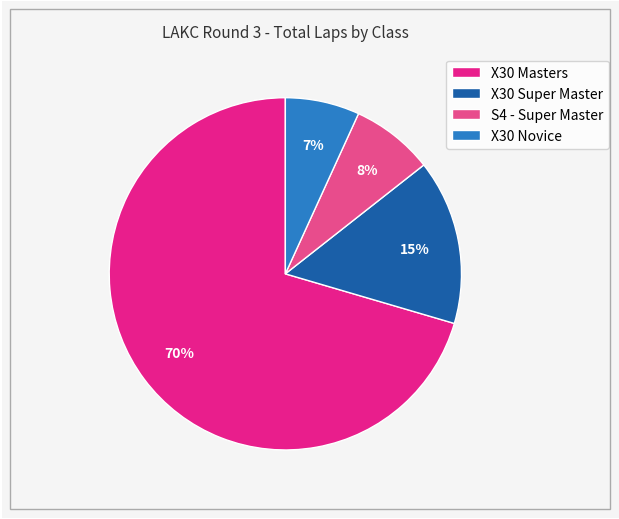

Combined, do X30 Masters and X30 Super Master account for over 50%?

Yes